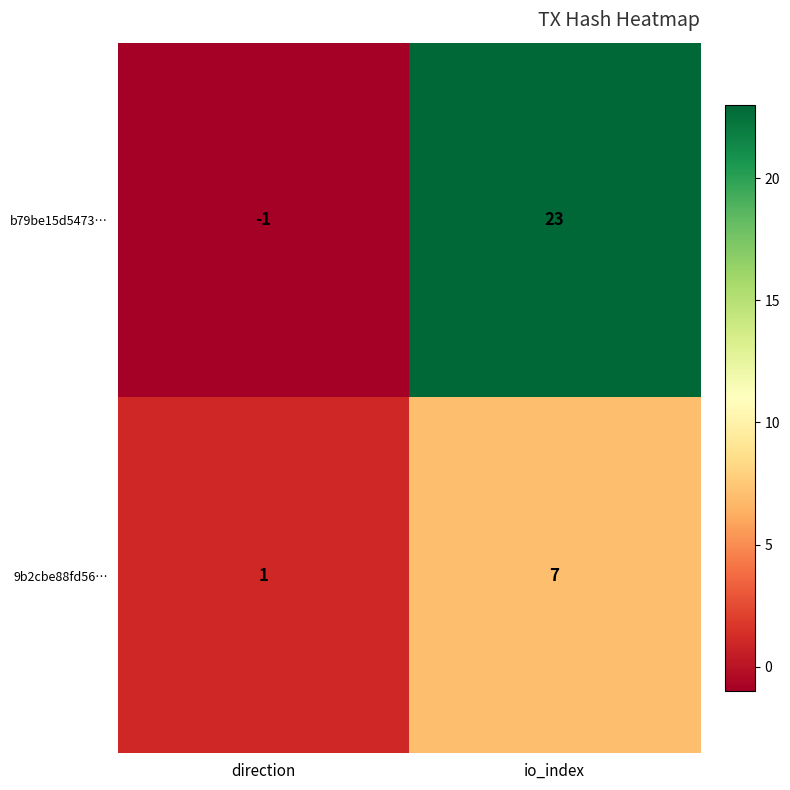

Reading left to right, transcribe all the data shown in this chart.

b79be15d5473…: direction=-1	io_index=23
9b2cbe88fd56…: direction=1	io_index=7